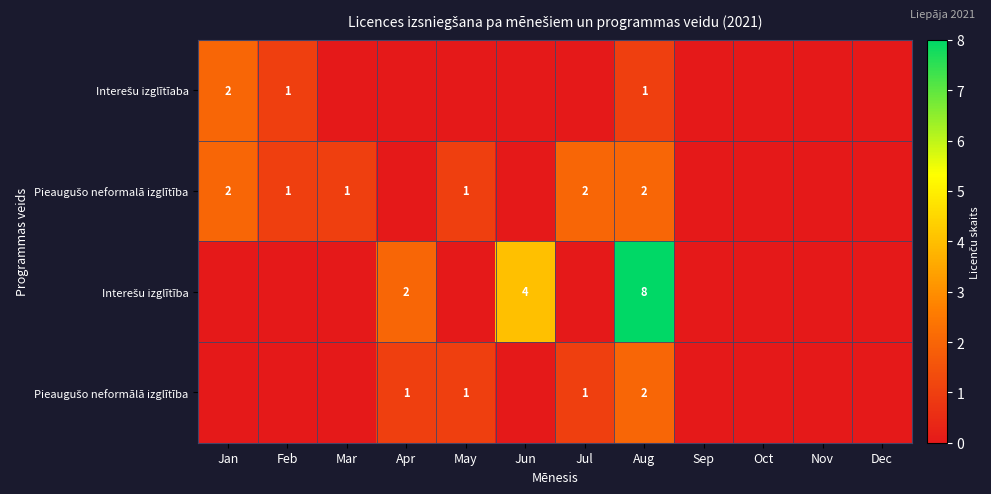

How many series are shown in this chart?

4